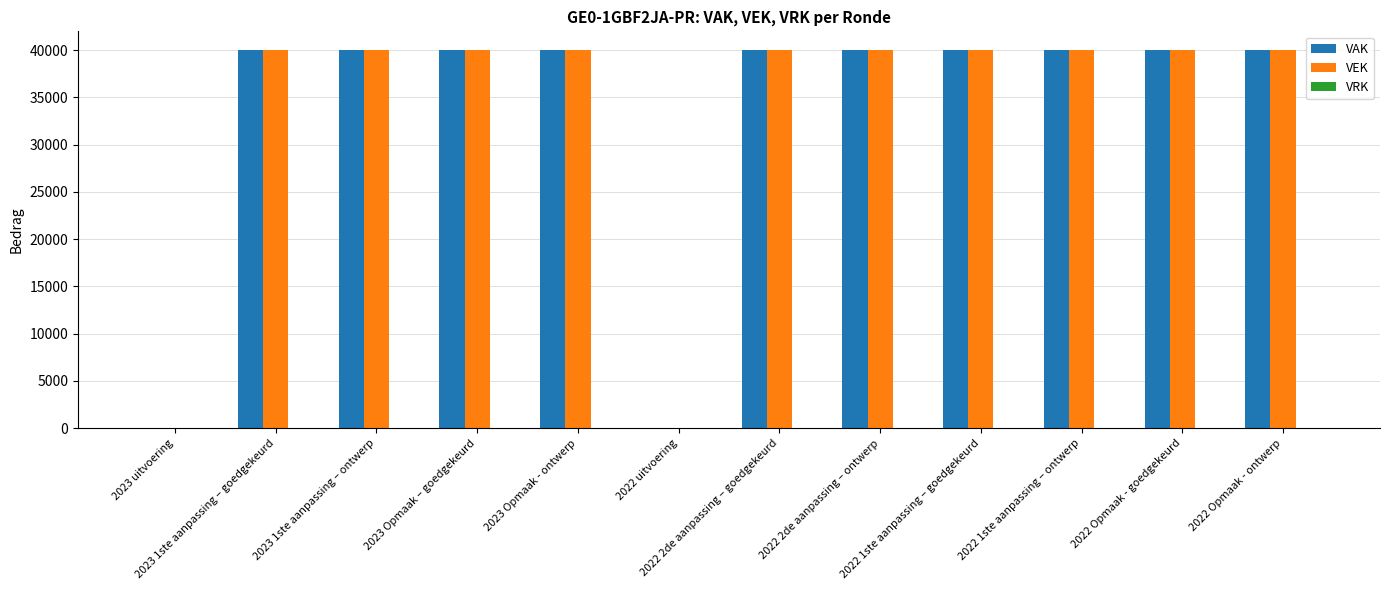

How many categories are shown in the chart?

12